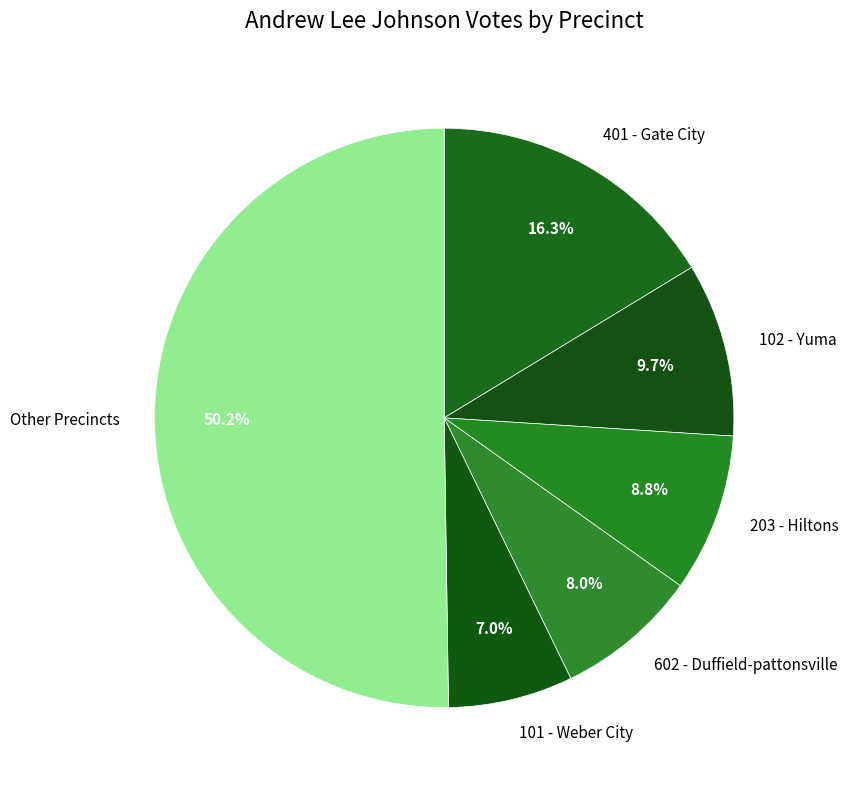

What percentage is the 101 - Weber City slice, to the nearest percent?

7%